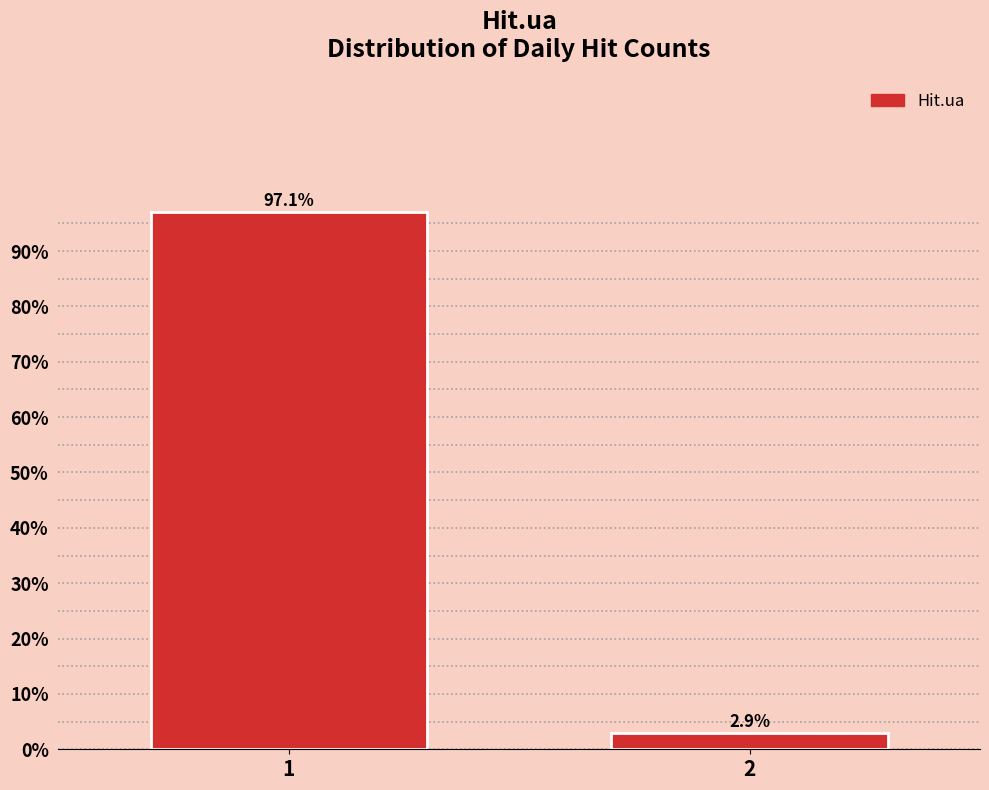

Reading left to right, list all the values displayed in this chart.

97.1	2.9